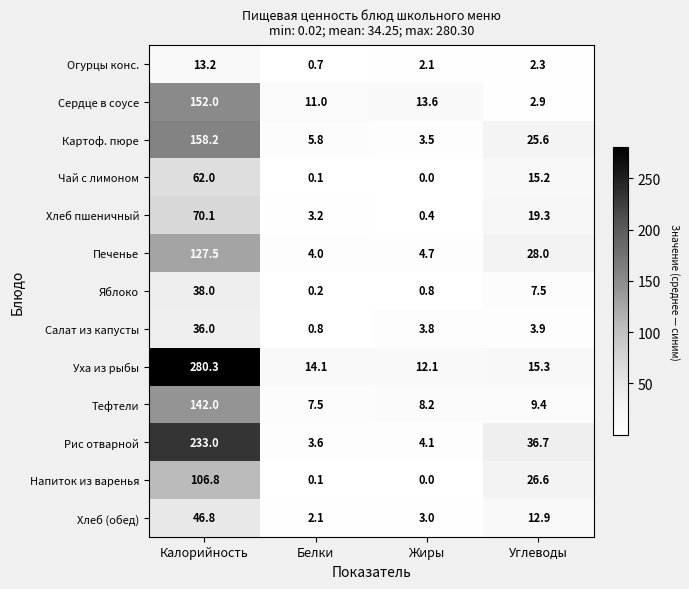

The value of Сердце в соусе at Калорийность is 198.8. True or false?

False